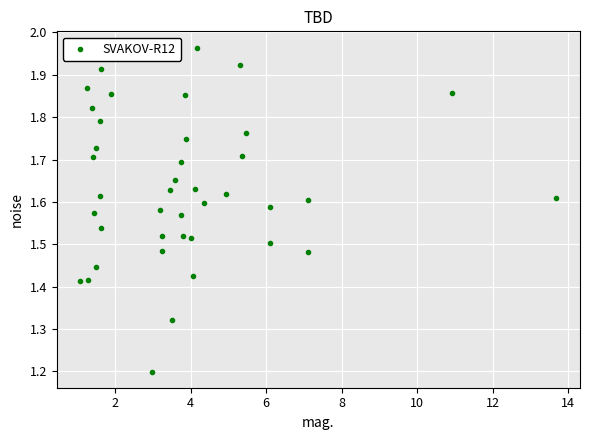

What is the range of Y values (max minus min)?

0.8